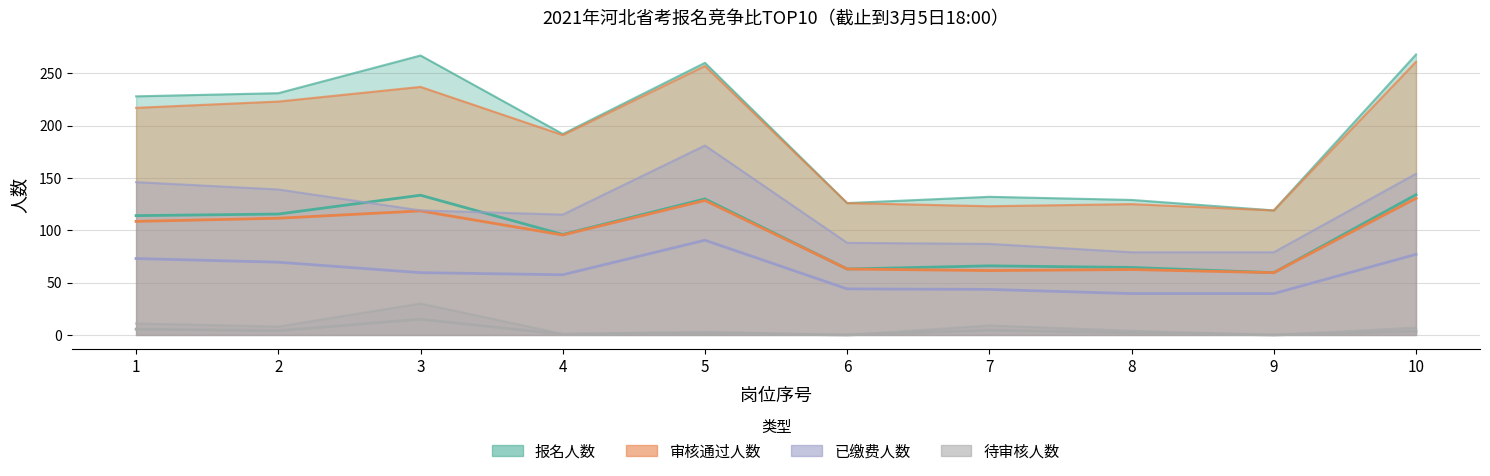

At which label is 报名人数 closest to 96?

4